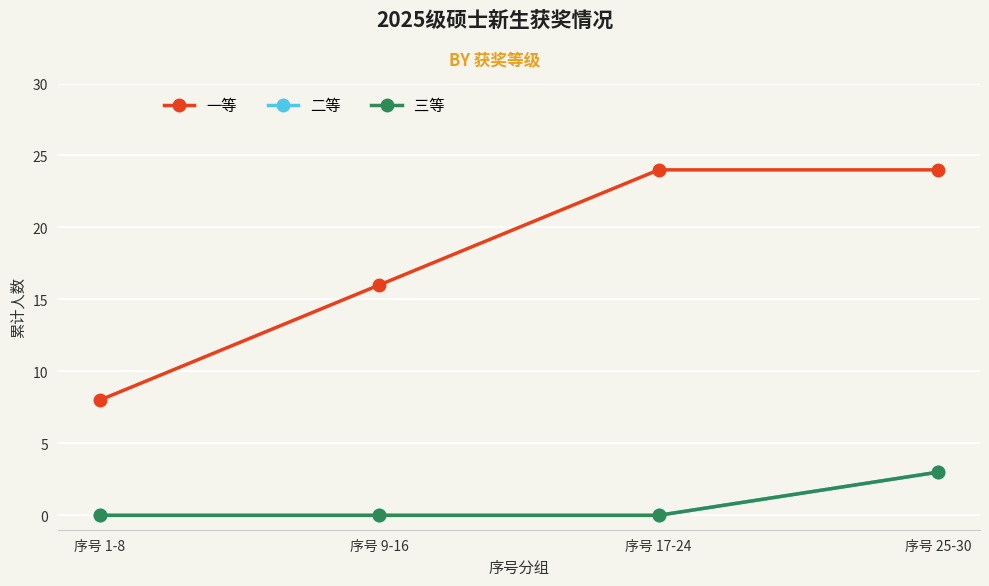

The 三等 series shows 0 at 序号 1-8. True or false?

True